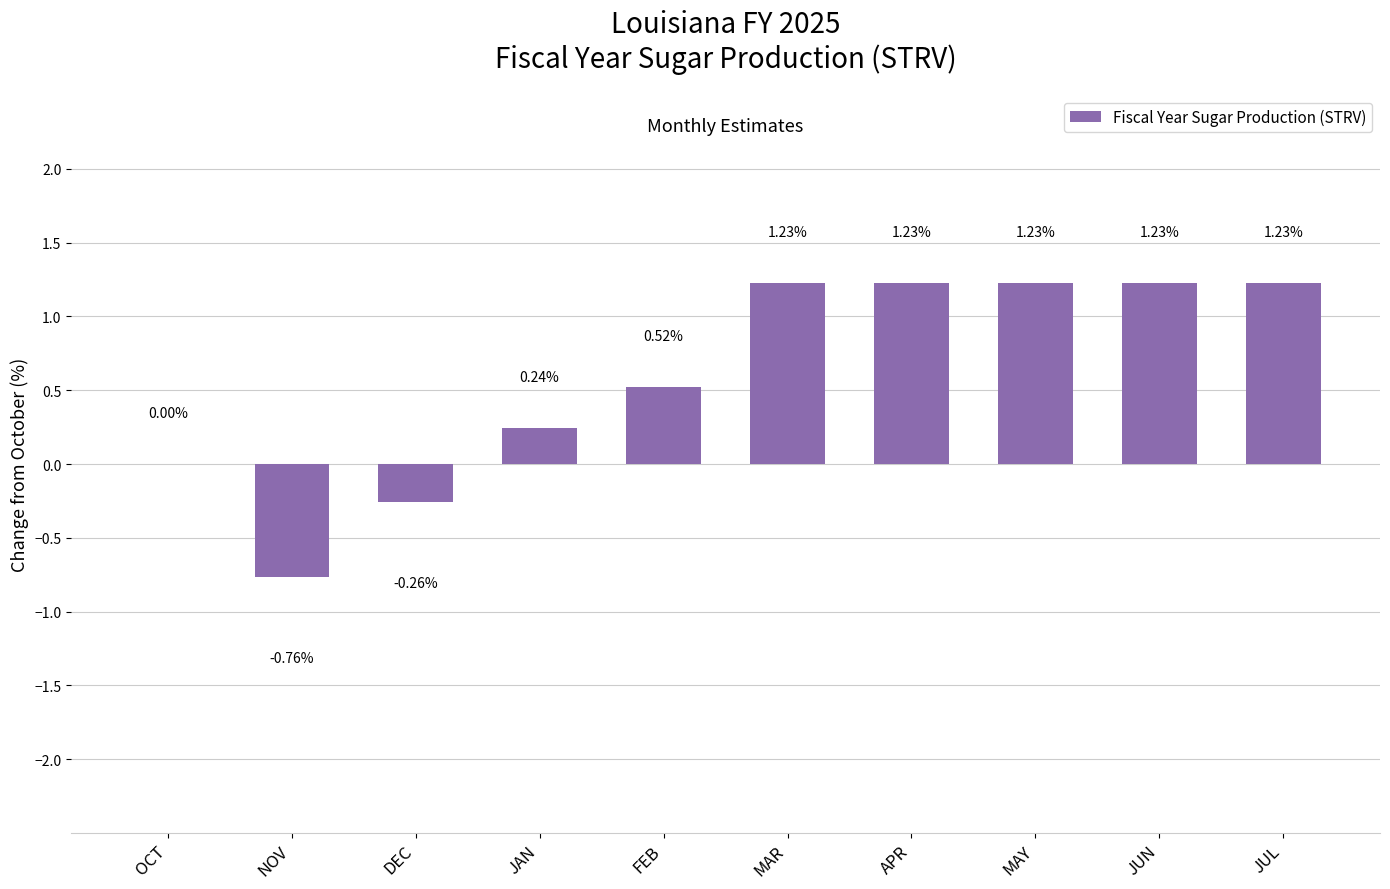

Count the values in the range 0 to 1.

3